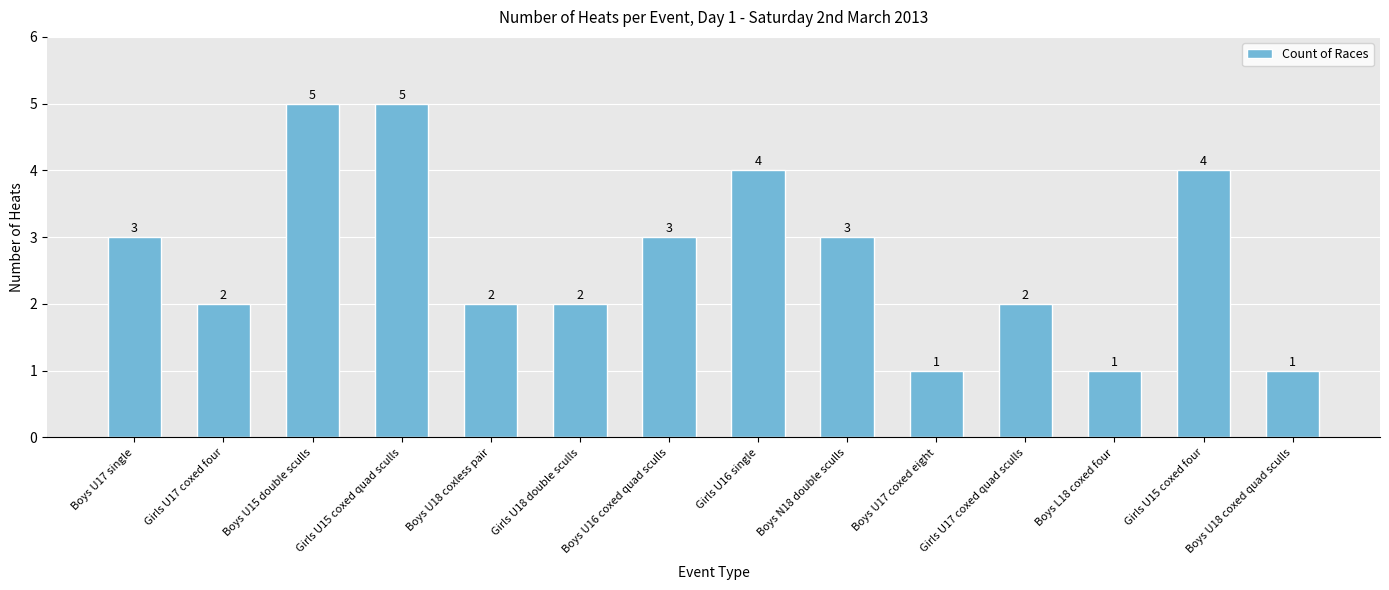

What is the maximum value shown in the chart?

5